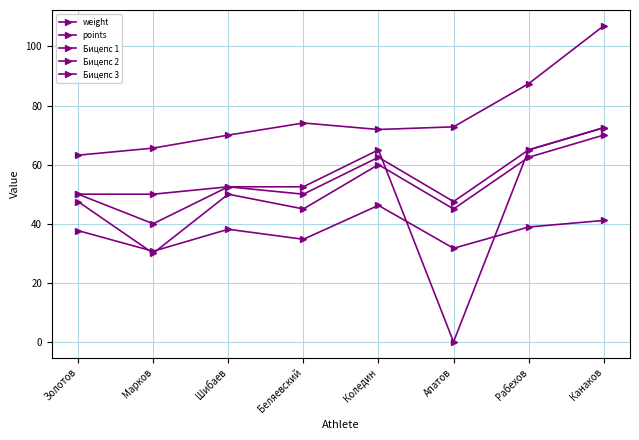

Which category has the highest value across all series?

Канаков